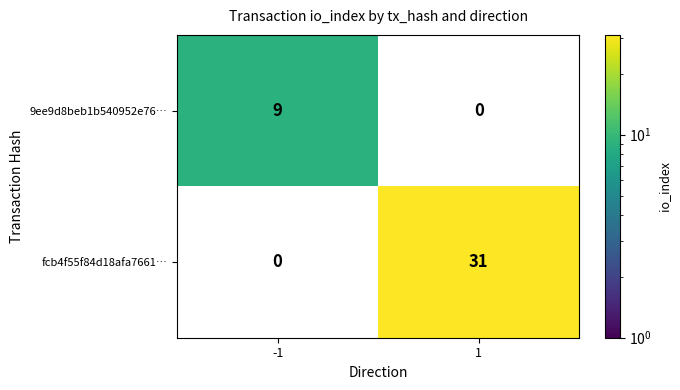

What is the spread (max minus min) of values at 1?

31